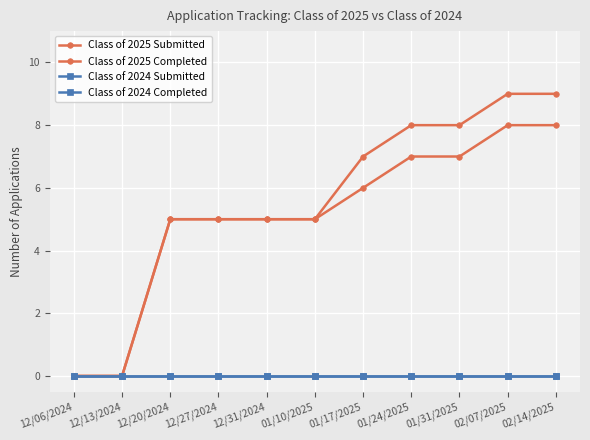

Is this an area chart (filled region under the line)?

No